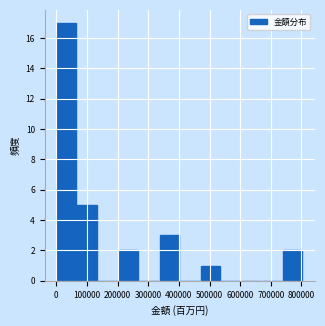

Reading left to right, list every bar in this chart as the range it spans on the x-axis followed by its height. Neither the bar edges nor the heights are printed on the chart, so give them approximately, as read against the axes.

0 to 70000: 17
70000 to 130000: 5
130000 to 200000: 0
200000 to 270000: 2
270000 to 340000: 0
340000 to 400000: 3
400000 to 470000: 0
470000 to 540000: 1
540000 to 600000: 0
600000 to 670000: 0
670000 to 740000: 0
740000 to 800000: 2